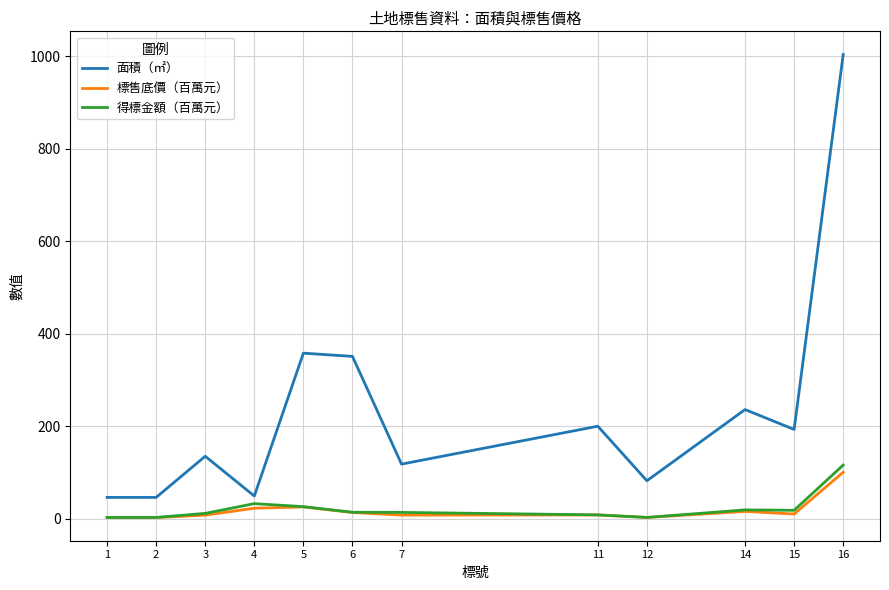

Which series has the widest spread of values?

面積（㎡）